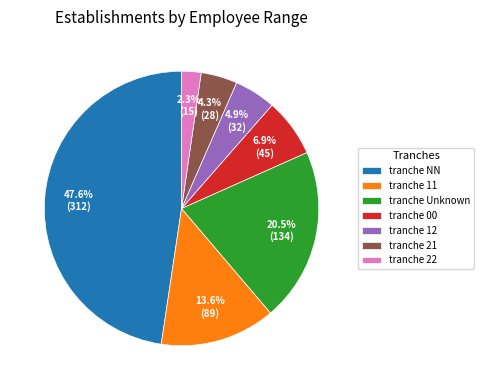

Combined, do tranche 00 and tranche 11 account for over 50%?

No